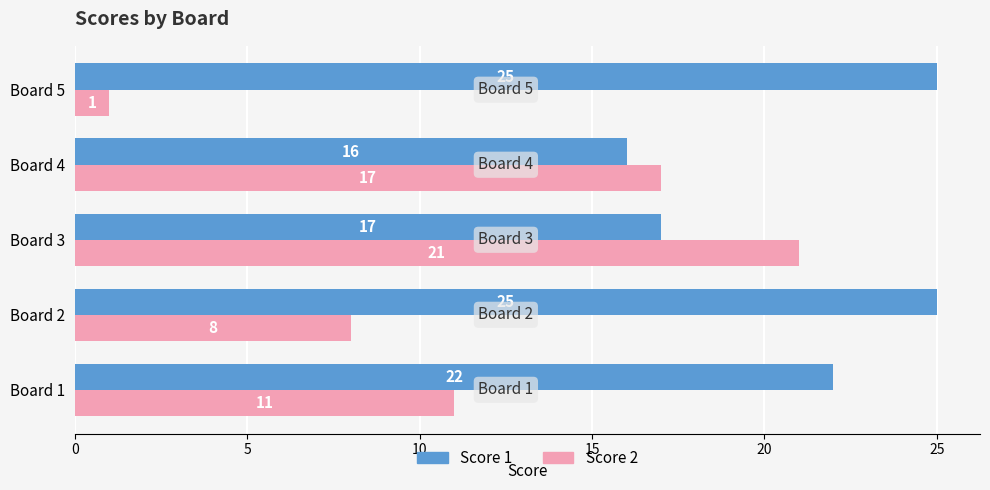

What are all the series names shown in the legend?

Score 1, Score 2